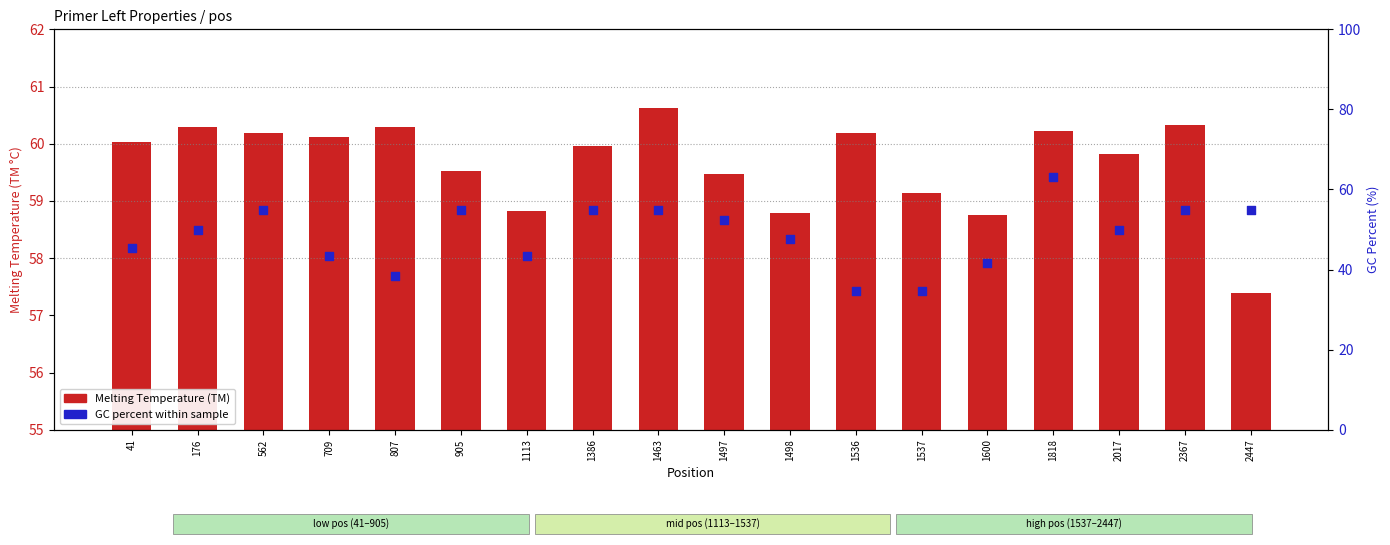

Which series has the widest spread of Y values?

GC% within sample